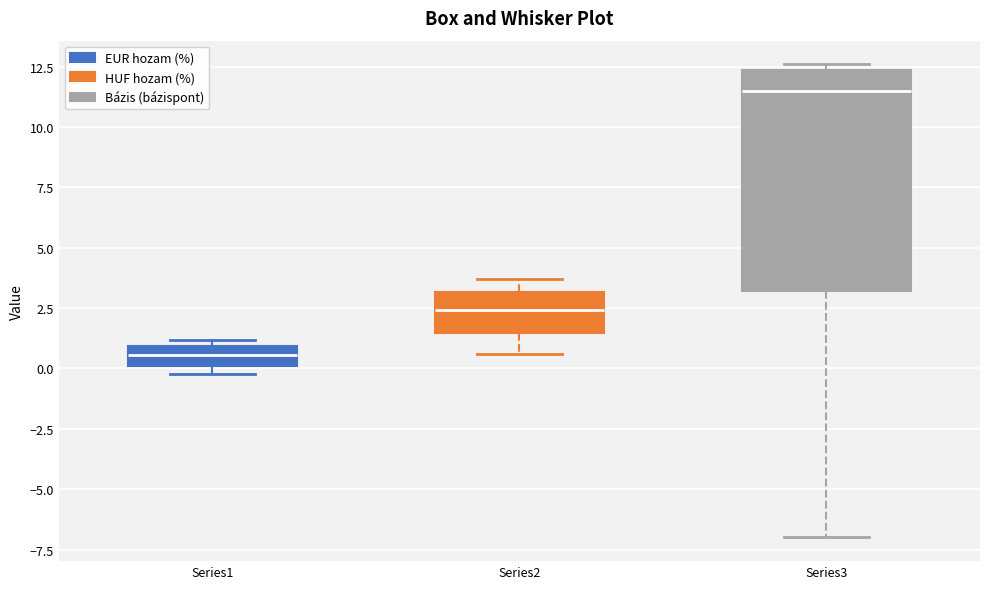

Which box has the lowest median line?

Series1